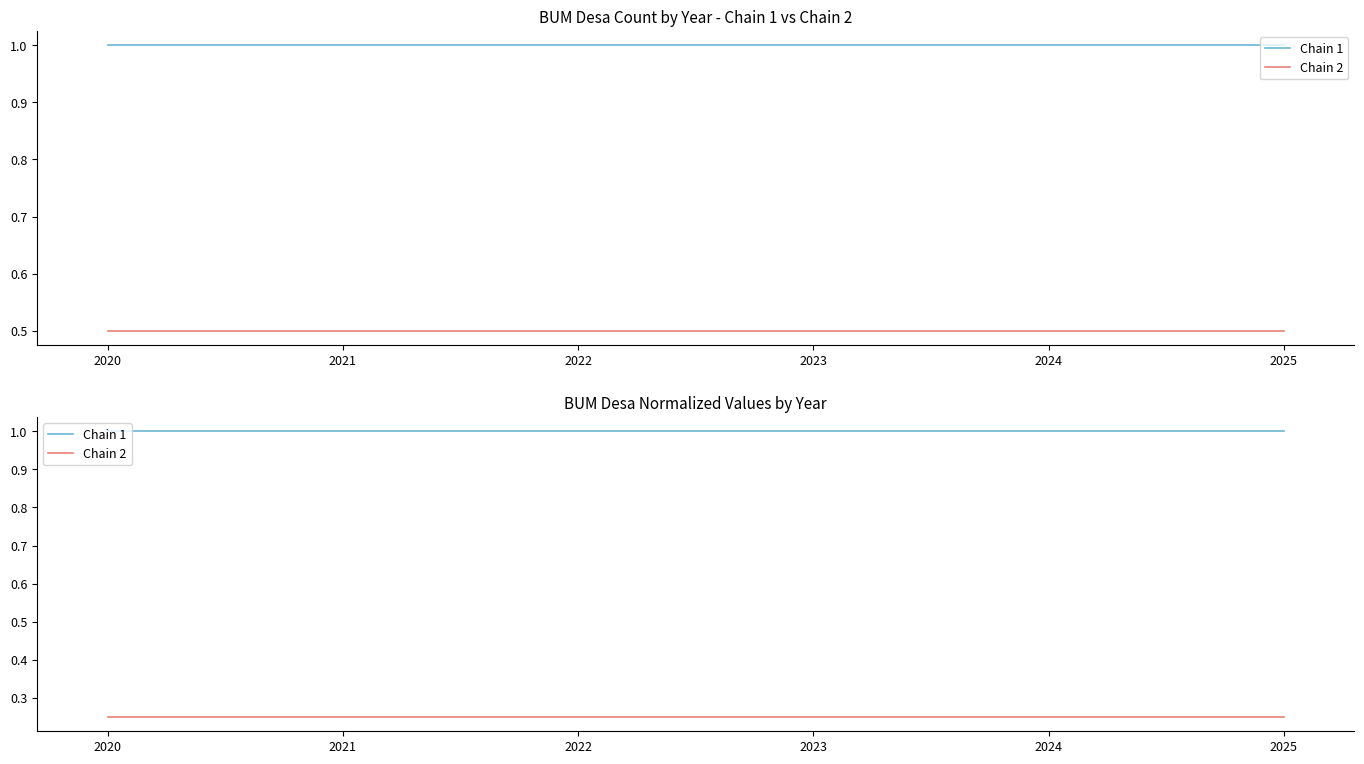

What is the value of the Chain 1 point at the 6th from the left?

1.0